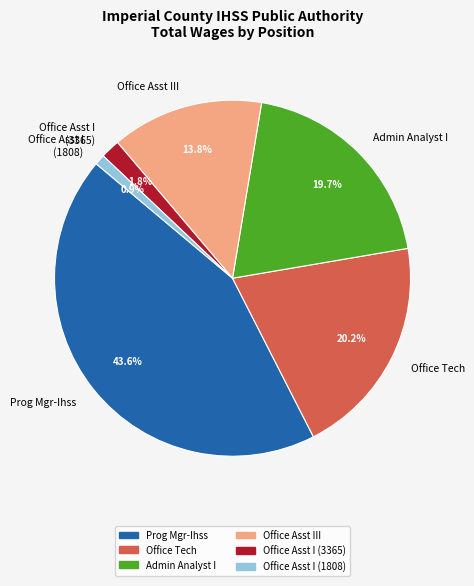

How many segments does this pie chart have?

6